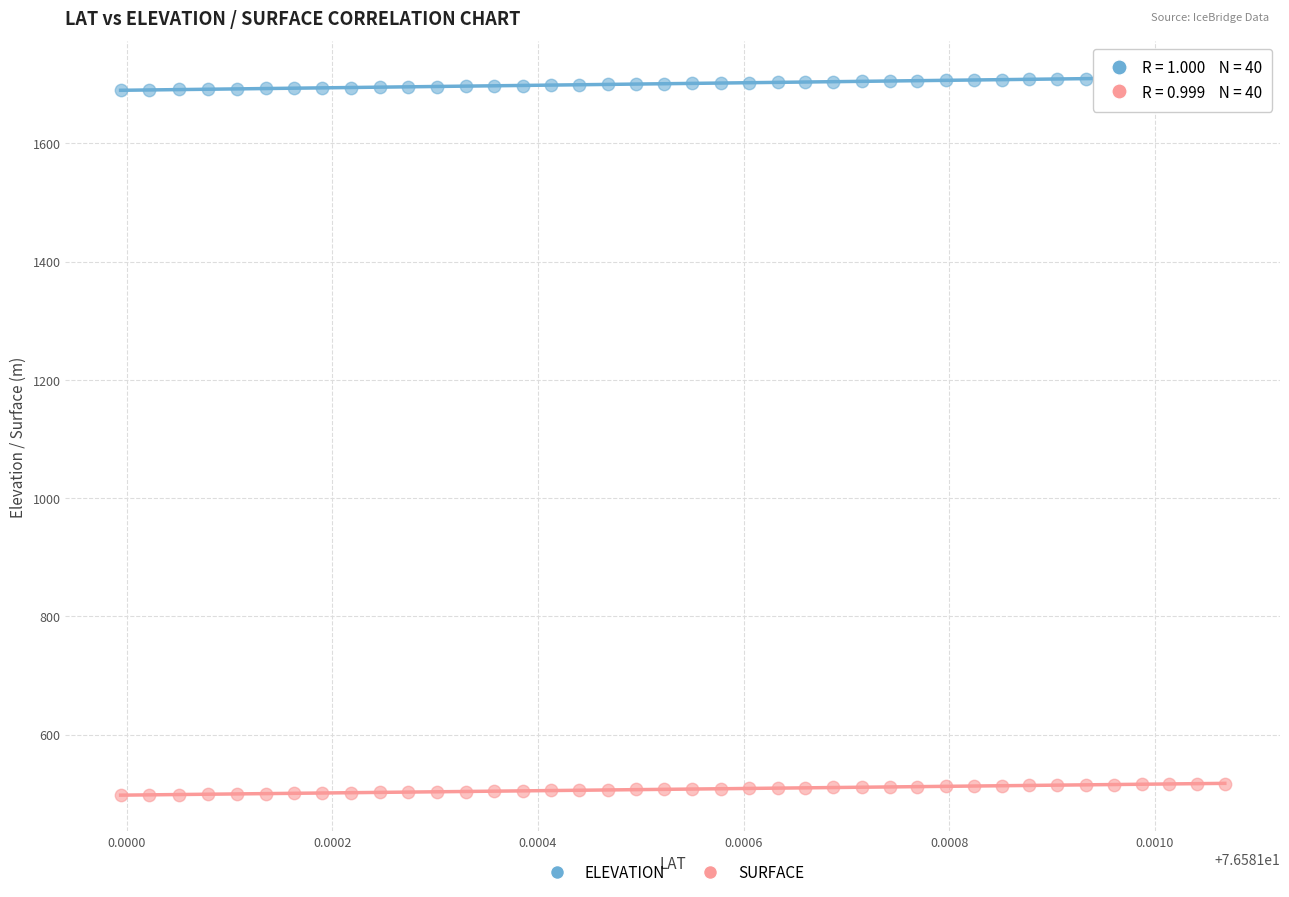

Across all data points, what is the range of Y values (max minus min)?

1215.5